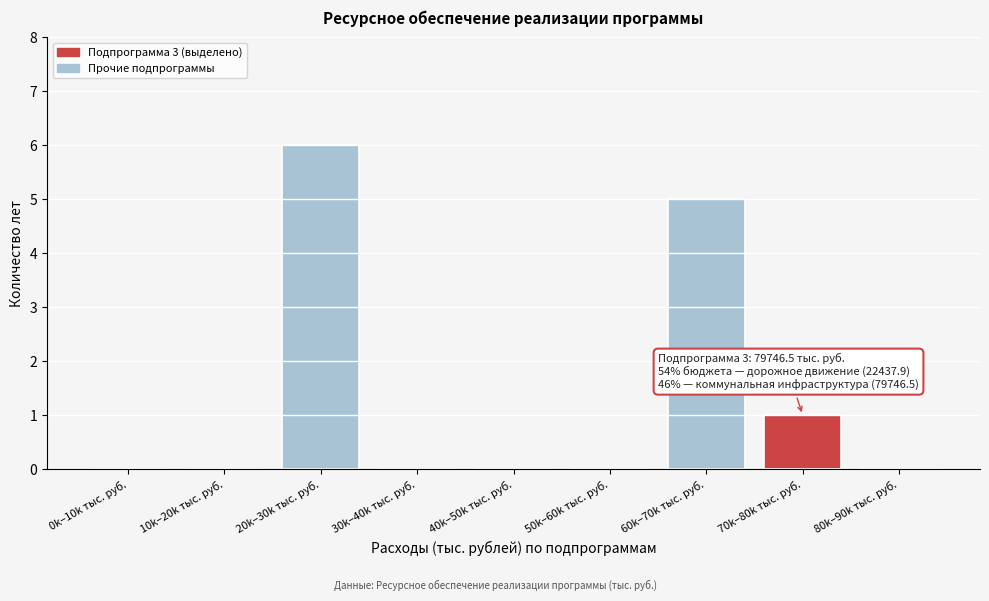

Reading left to right, list all the values displayed in this chart.

0k–10k тыс. руб.=0	10k–20k тыс. руб.=0	20k–30k тыс. руб.=6	30k–40k тыс. руб.=0	40k–50k тыс. руб.=0	50k–60k тыс. руб.=0	60k–70k тыс. руб.=5	70k–80k тыс. руб.=1	80k–90k тыс. руб.=0